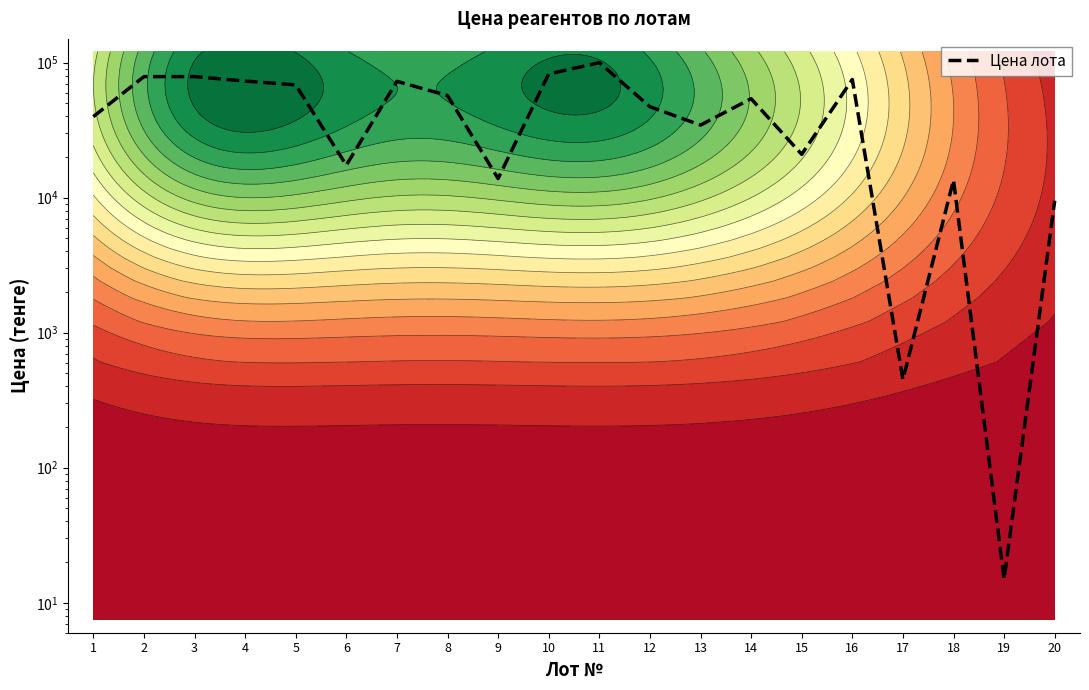

What is the approximate value at 7, to the nearest 10?

72700